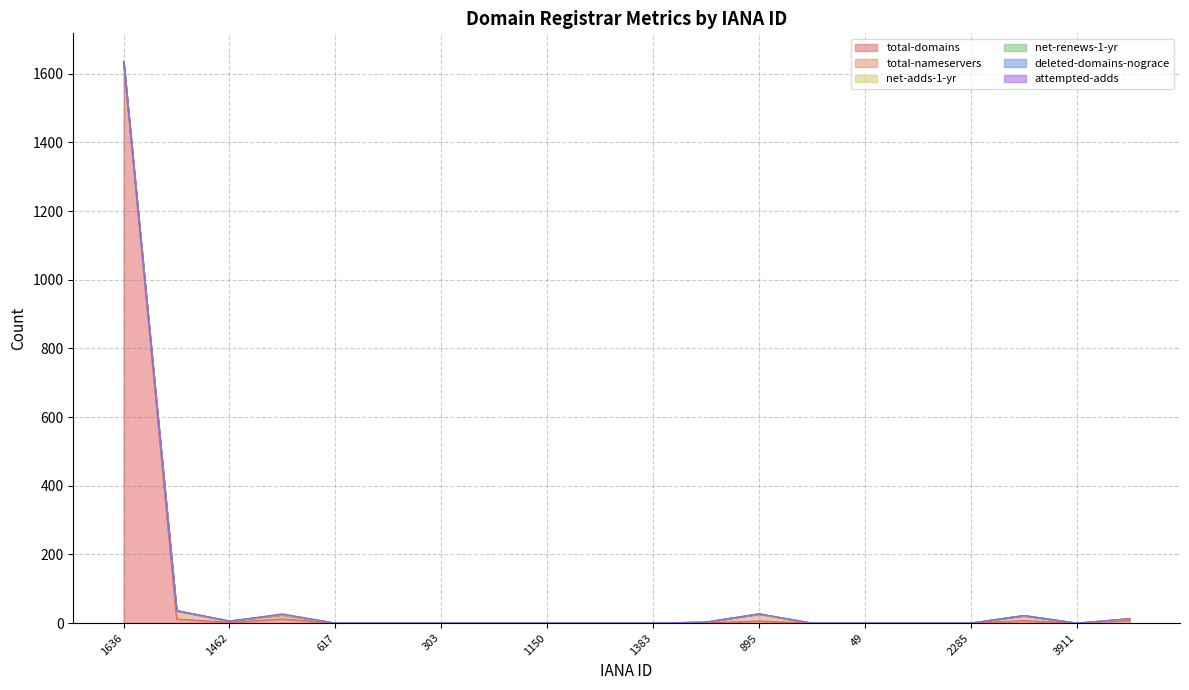

Reading left to right, transcribe all the data shown in this chart.

total-domains: 1636=1636	1390=12	1462=2	1659=12	617=0	1620=0	303=0	1454=0	1150=0	3912=0	1383=0	1607=1	895=6	113=0	49=0	3247=0	2285=0	809=7	3911=0	1001=8
total-nameservers: 1636=0	1390=23	1462=4	1659=10	617=0	1620=0	303=0	1454=0	1150=0	3912=0	1383=0	1607=2	895=20	113=0	49=0	3247=0	2285=0	809=15	3911=0	1001=3
net-adds-1-yr: 1636=0	1390=1	1462=0	1659=2	617=0	1620=0	303=0	1454=0	1150=0	3912=0	1383=0	1607=0	895=0	113=0	49=0	3247=0	2285=0	809=0	3911=0	1001=0
net-renews-1-yr: 1636=0	1390=0	1462=0	1659=1	617=0	1620=0	303=0	1454=0	1150=0	3912=0	1383=0	1607=0	895=1	113=0	49=0	3247=0	2285=0	809=0	3911=0	1001=2
deleted-domains-nograce: 1636=0	1390=0	1462=0	1659=0	617=0	1620=0	303=0	1454=0	1150=0	3912=0	1383=0	1607=0	895=0	113=0	49=0	3247=0	2285=0	809=0	3911=0	1001=0
attempted-adds: 1636=0	1390=1	1462=0	1659=2	617=0	1620=0	303=0	1454=0	1150=0	3912=0	1383=0	1607=0	895=0	113=0	49=0	3247=0	2285=0	809=0	3911=0	1001=0